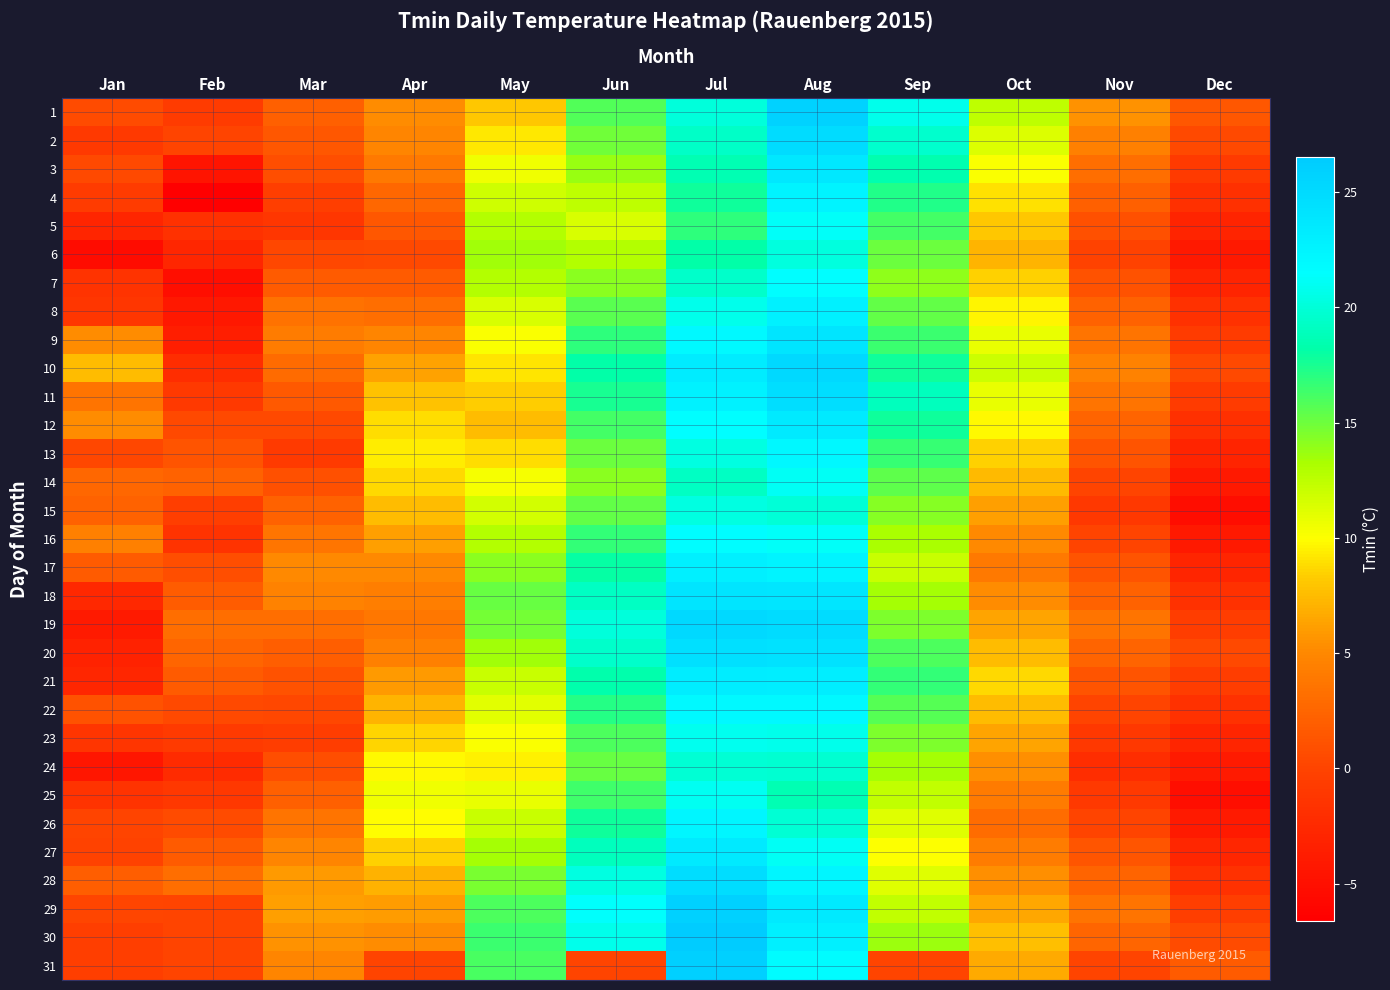

At which category is the sum across all series the highest?

Aug